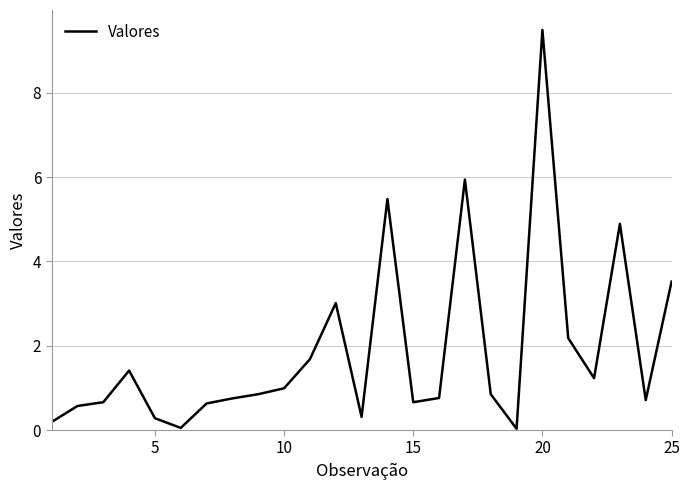

What is the difference between the maximum and minimum values?

9.5